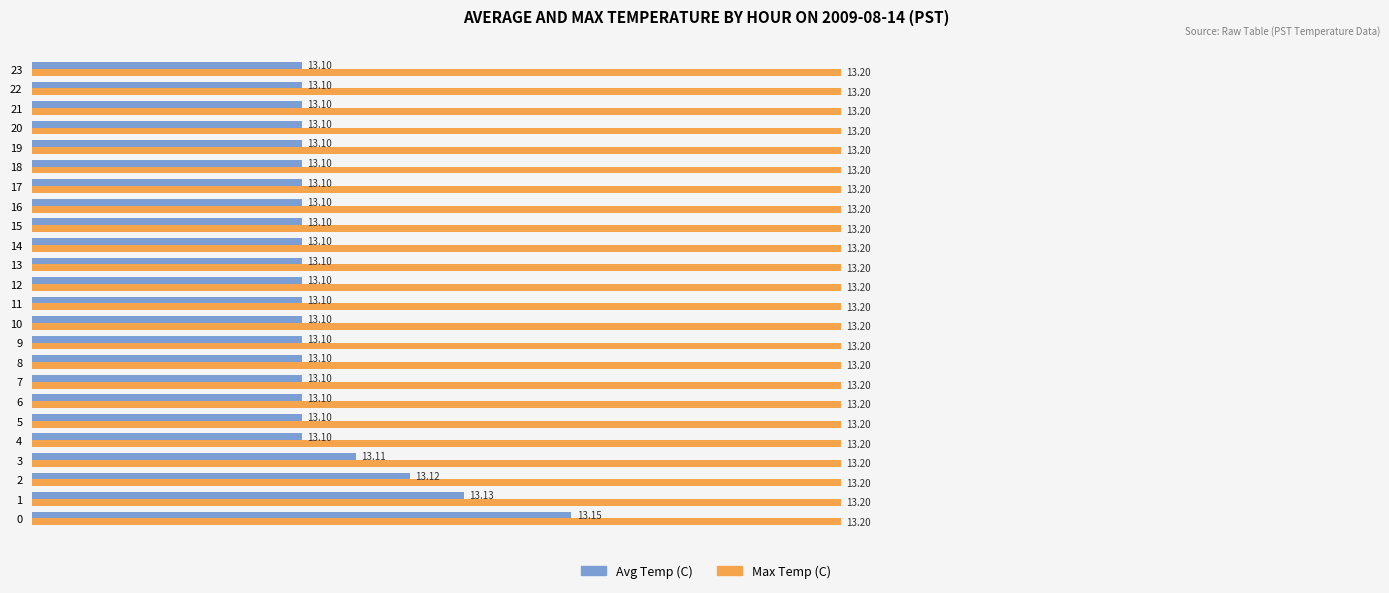

What is the sum of the Max Temp (C) values at 6 and 19?

26.4